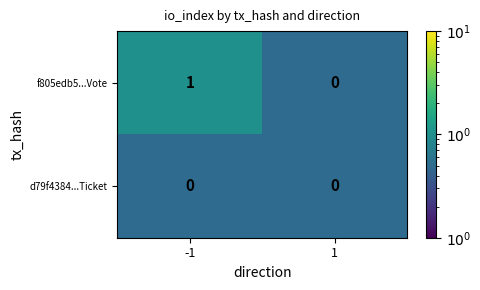

The value of d79f4384...Ticket at 1 is 0. True or false?

True